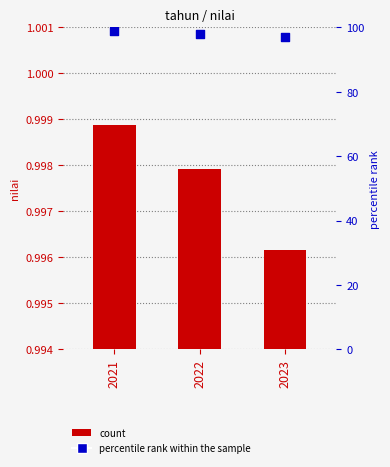

Is the value of percentile rank within the sample at 2023 greater than the value of nilai at 2022?

Yes